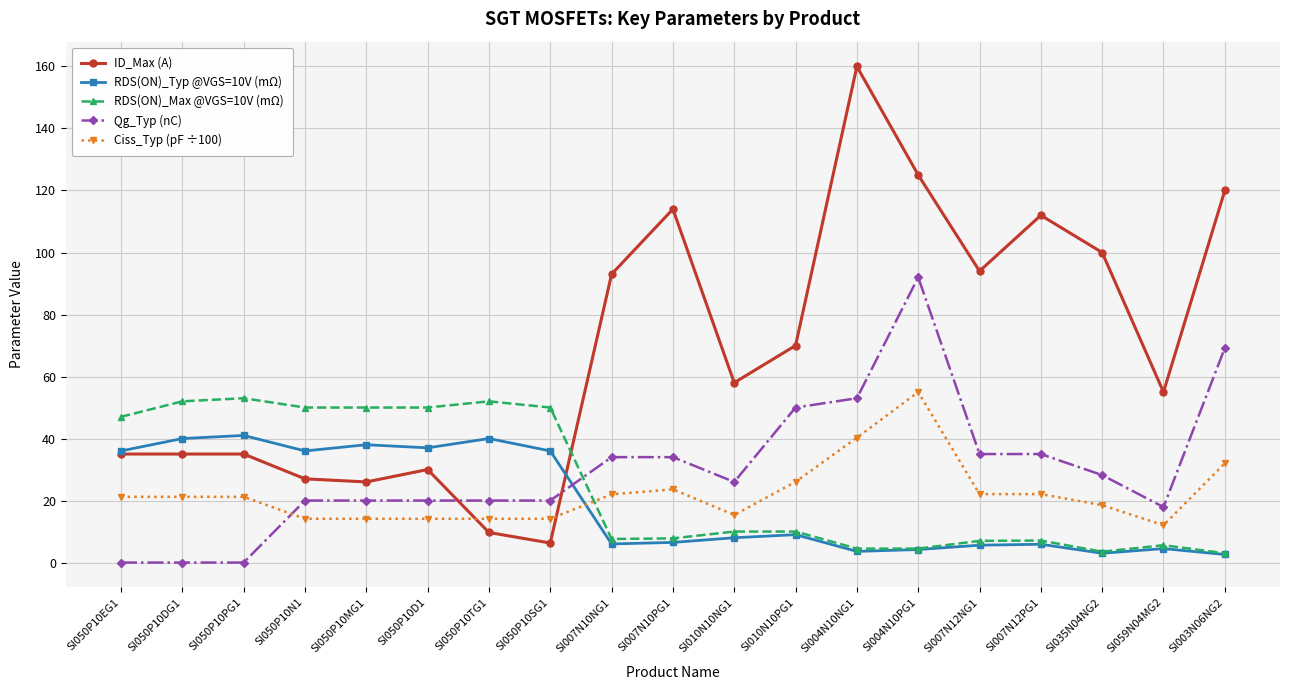

What is the label of the 10th point from the right?

SI007N10PG1